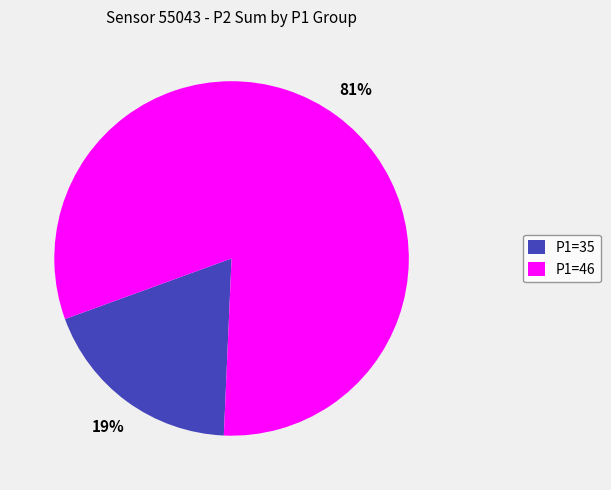

Which slice is the smallest?

P1=35